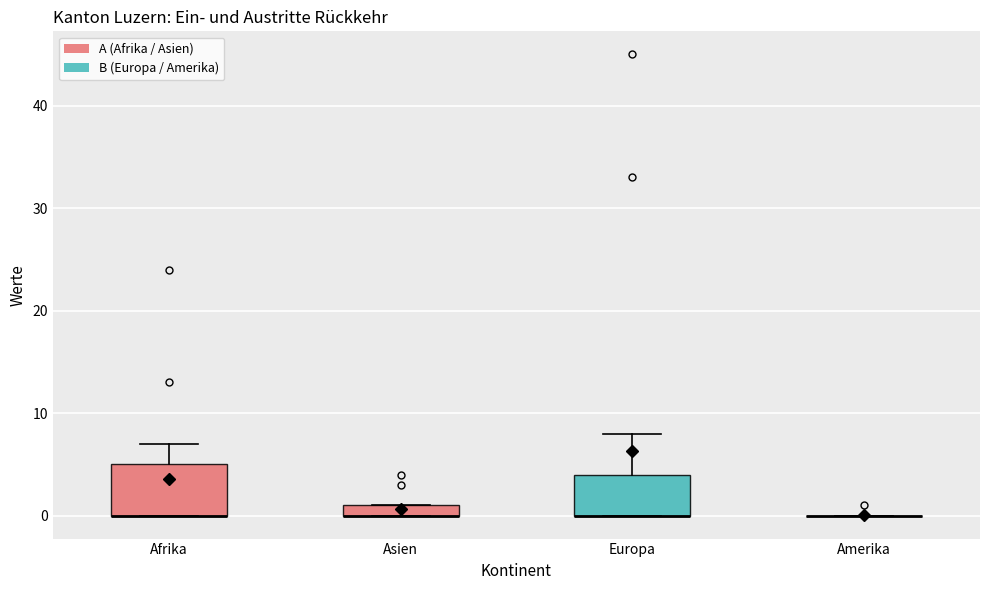

Which box is the tallest, from its lower edge to its upper edge?

Afrika